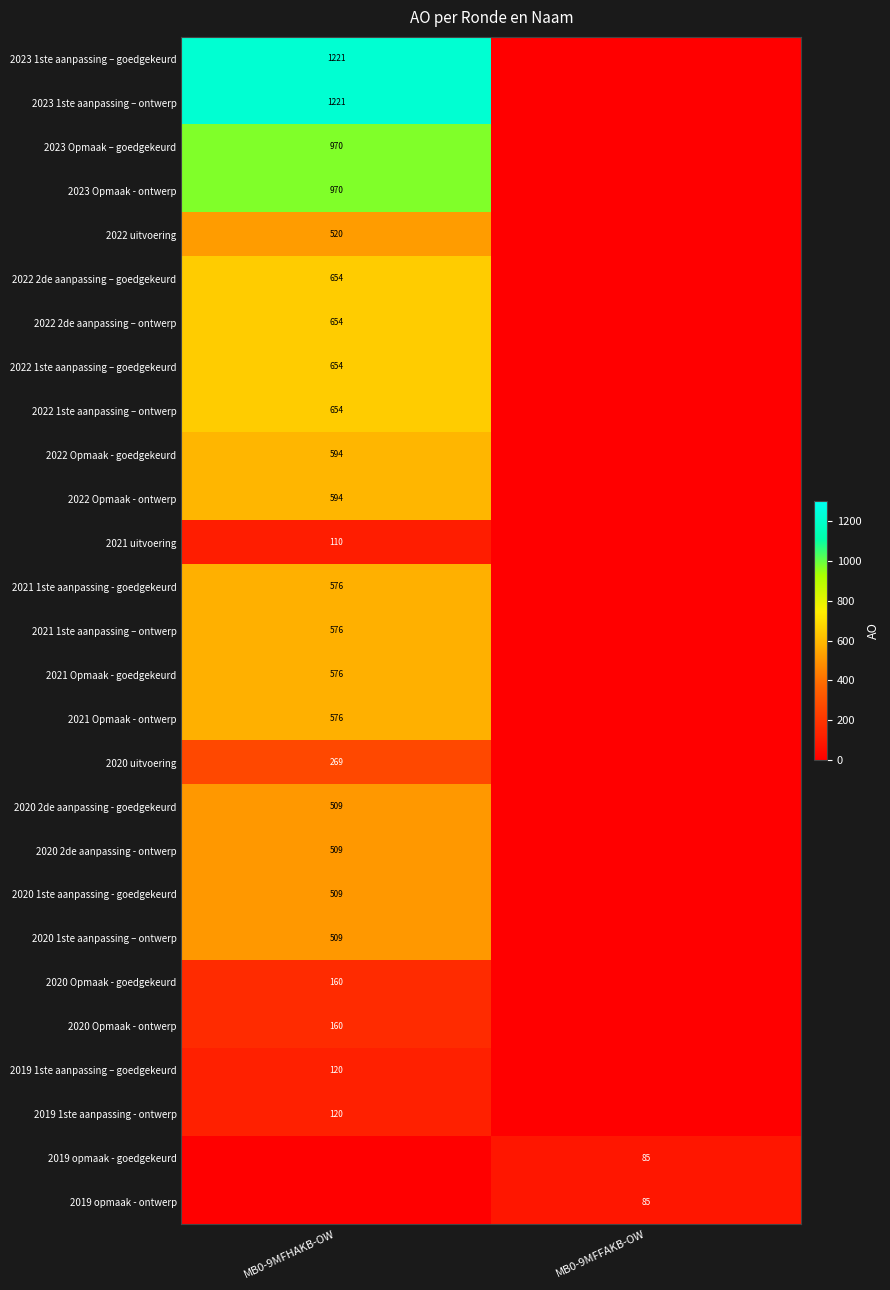

True or false: 2019 1ste aanpassing - ontwerp has a value of 57 at MB0-9MFHAKB-OW.

False